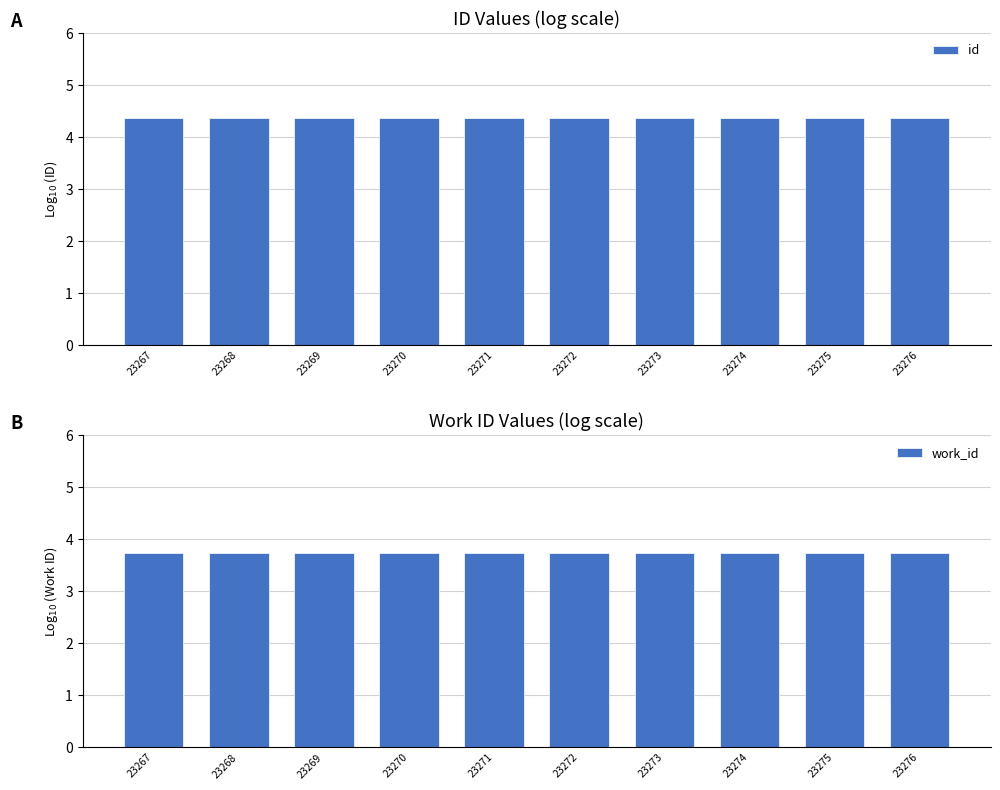

Between 23276 and 23271, which is larger?

23276